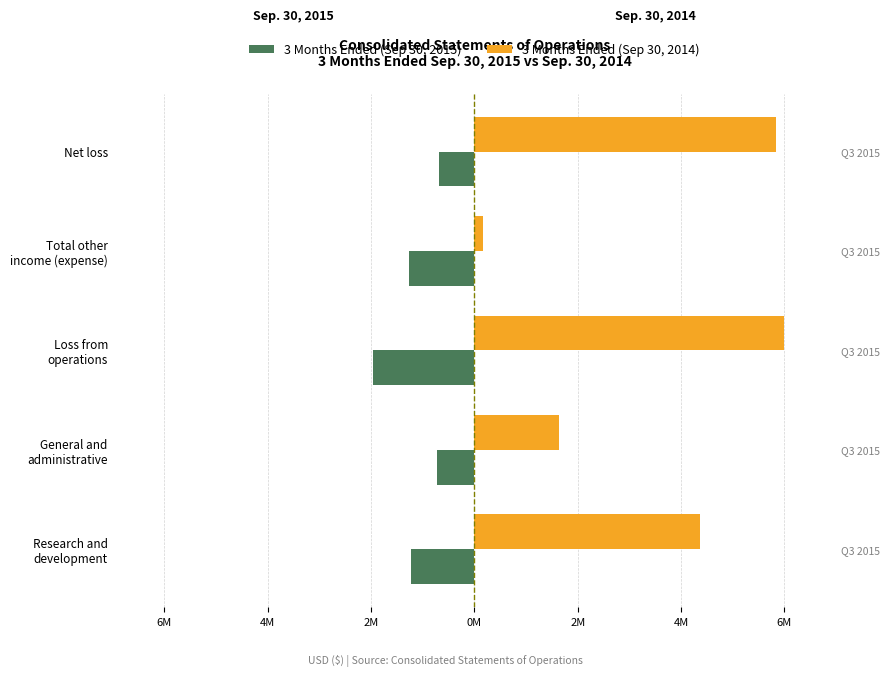

Rank the series at Total other income (expense) from highest to lowest value.

3 Months Ended (Sep 30, 2014), 3 Months Ended (Sep 30, 2015)